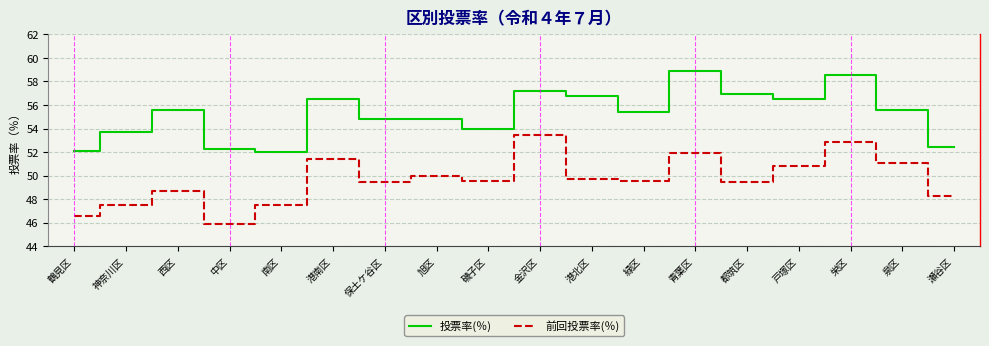

What is the sum of the 投票率(％) values at 戸塚区 and 青葉区?

115.3